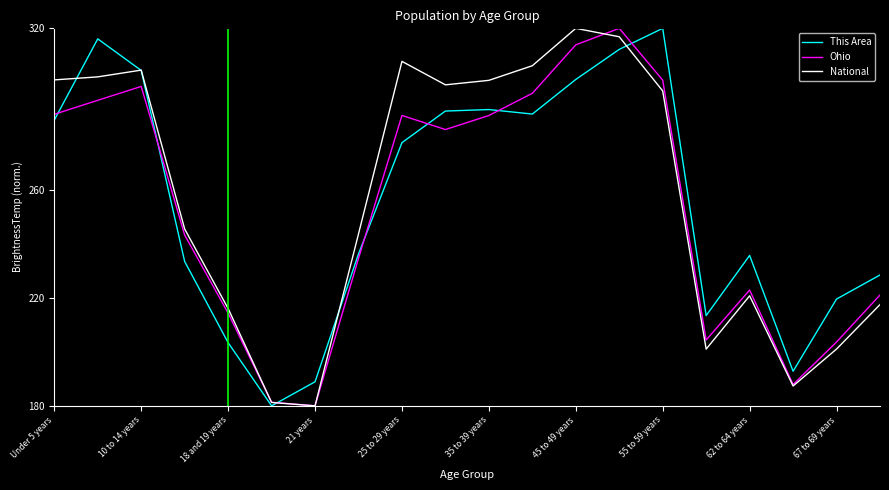

What is the greatest value displayed?

320.0